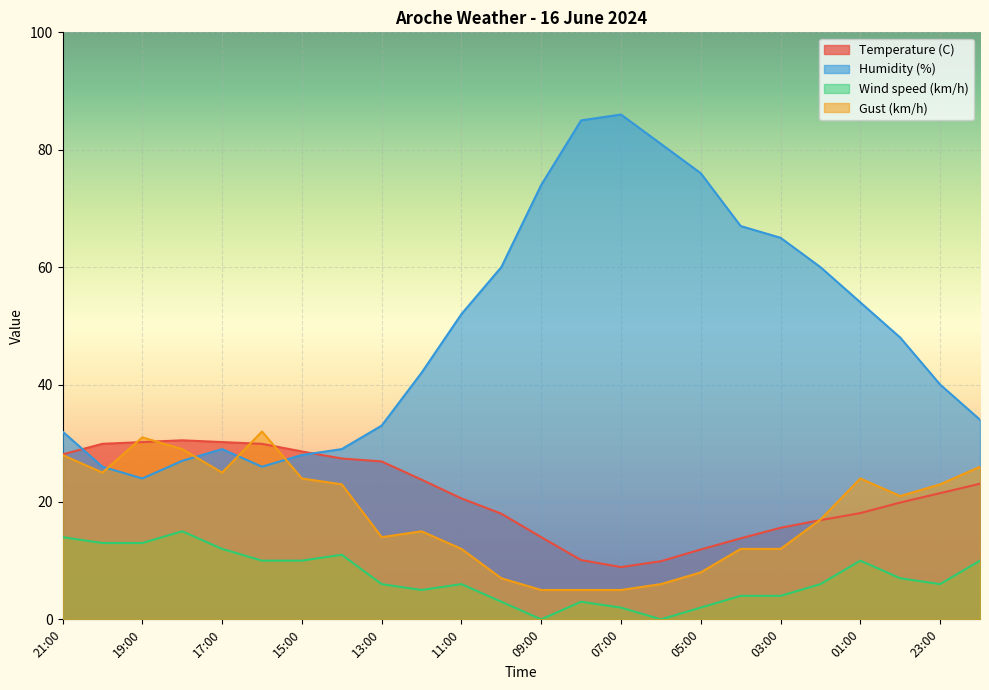

What is the average value of the Wind speed (km/h) series?

7.2